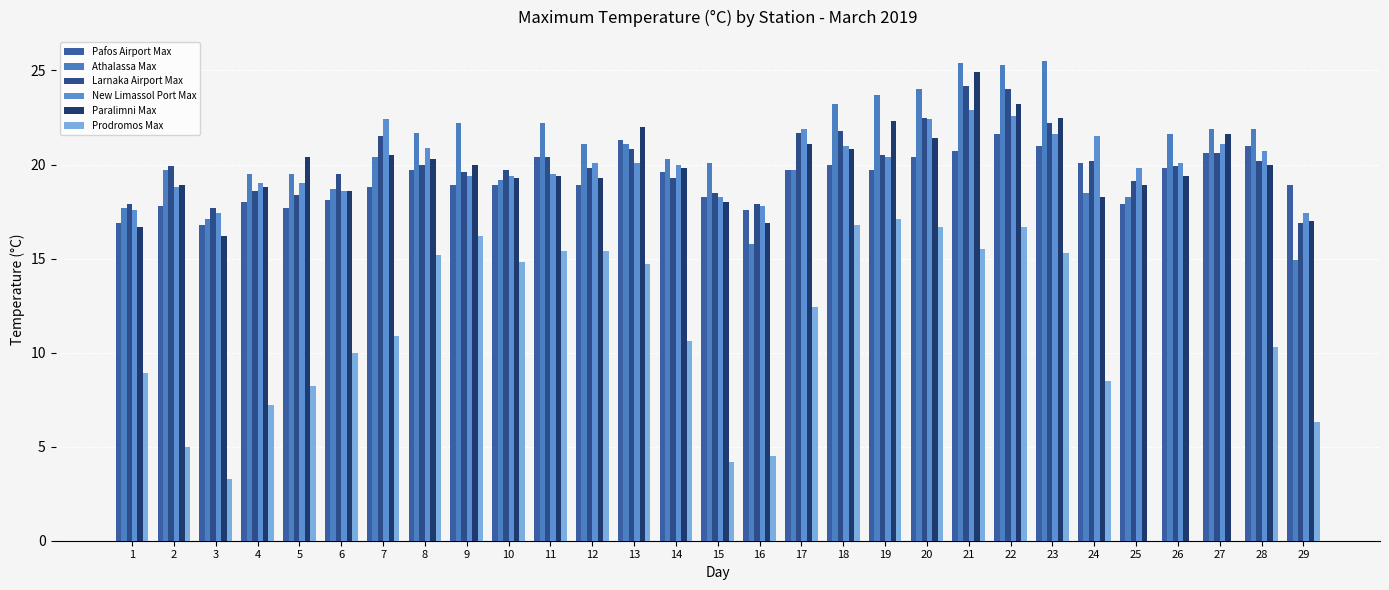

Between 9 and 18, which is larger?

18